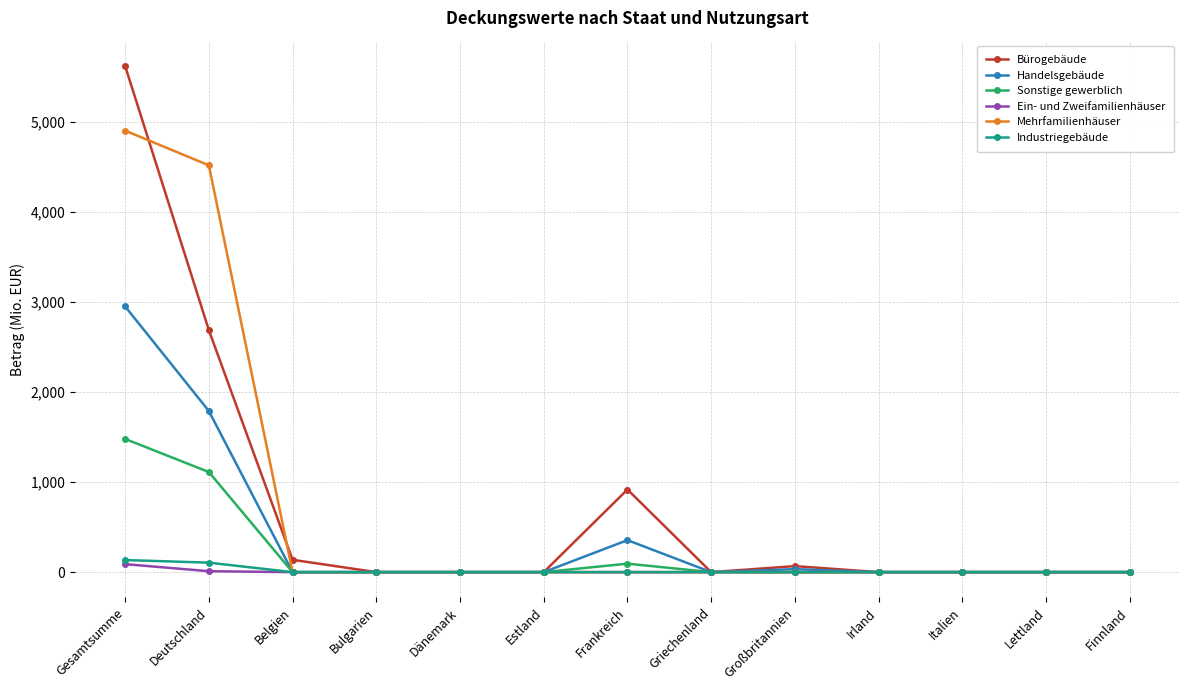

True or false: Mehrfamilienhäuser has a value of 0.0 at Estland.

True